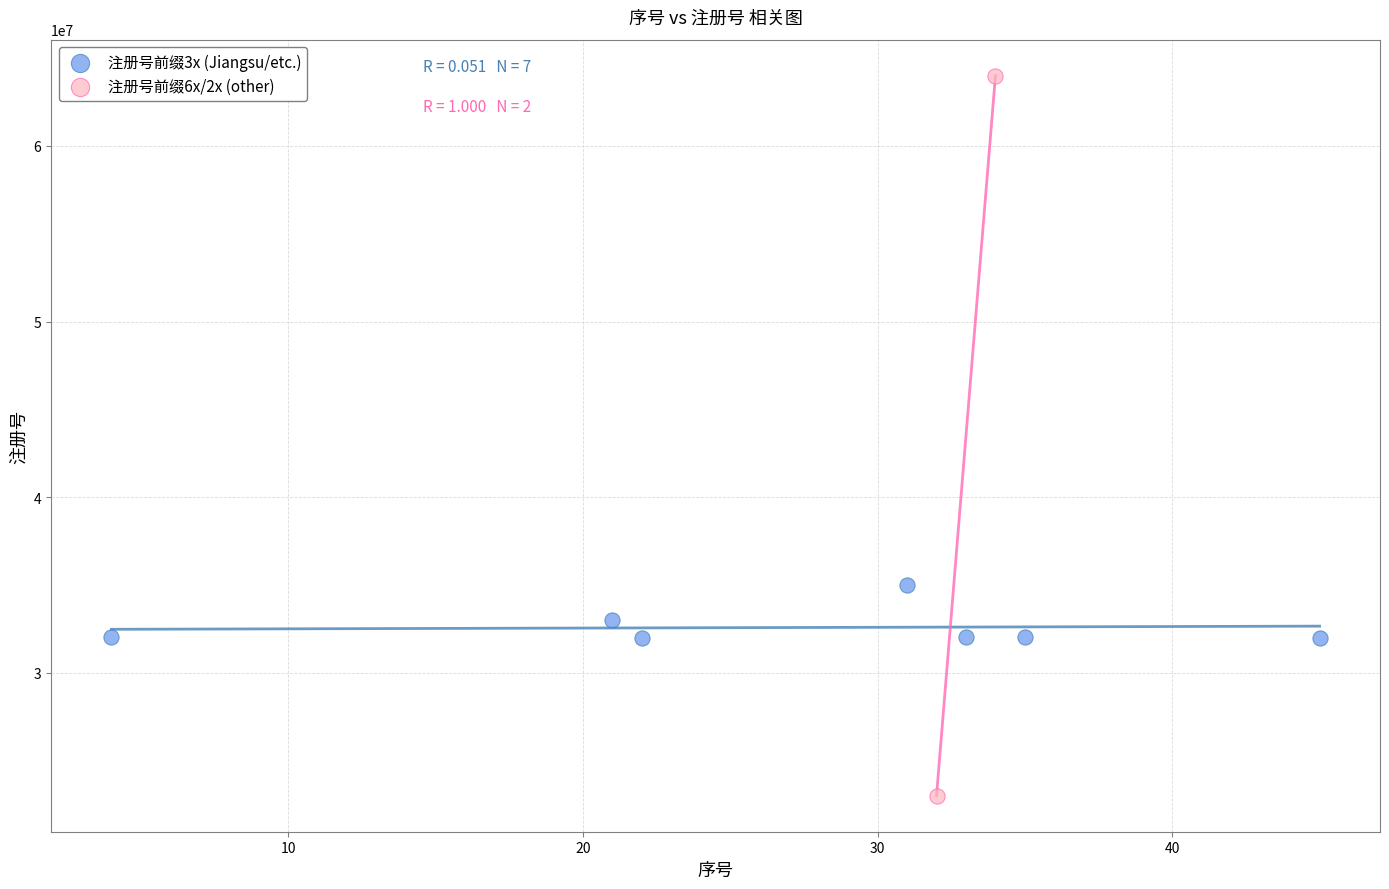

Which series reaches the minimum Y coordinate?

注册号前缀6x/2x (other)